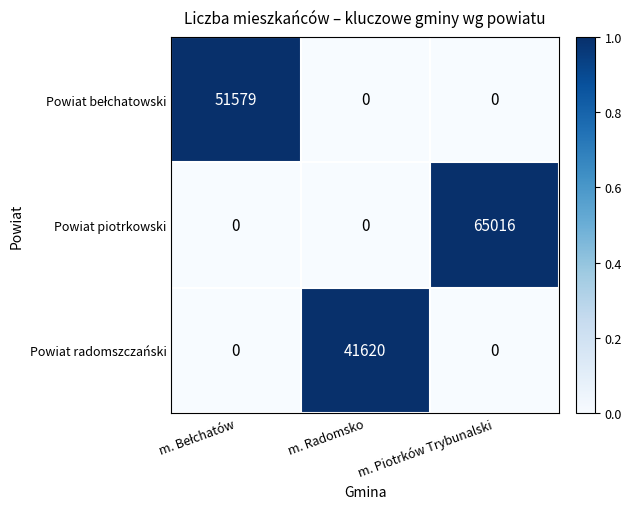

Which series has the widest spread of values?

Powiat piotrkowski